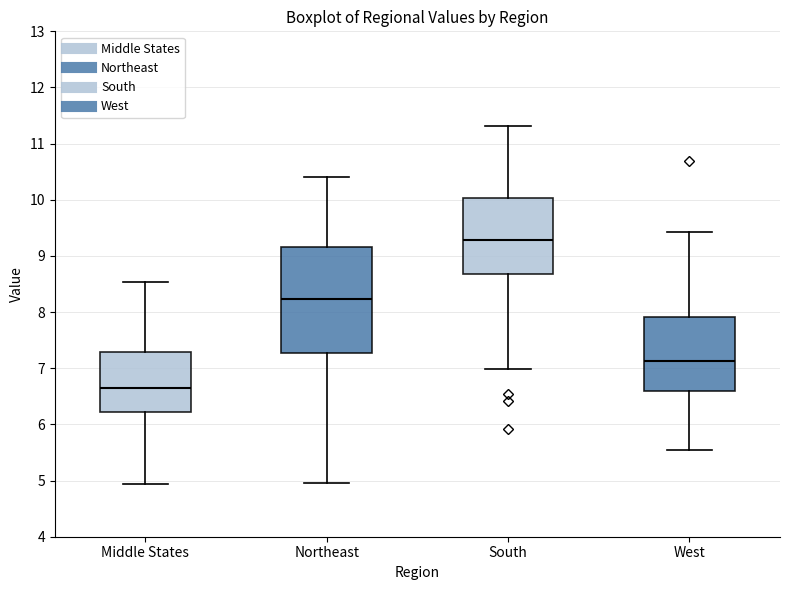

Comparing the boxes themselves (not the whiskers), which one is the tallest?

Northeast